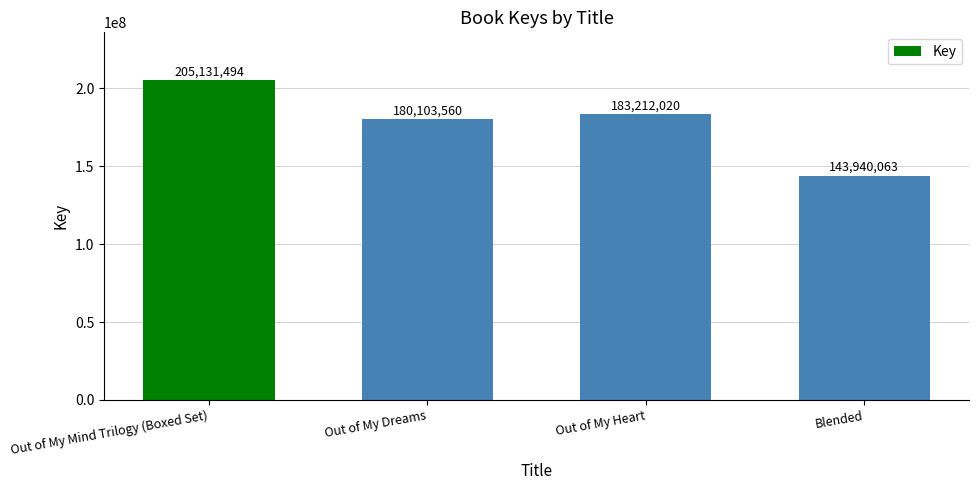

How many categories are shown in the chart?

4